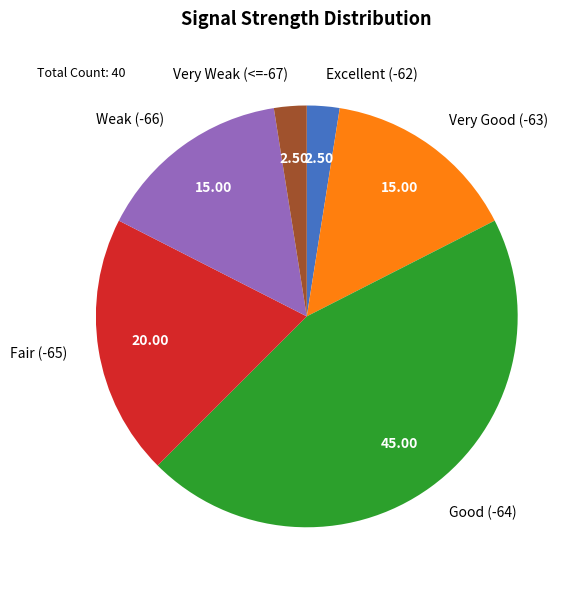

Which has a higher value, Weak (-66) or Fair (-65)?

Fair (-65)